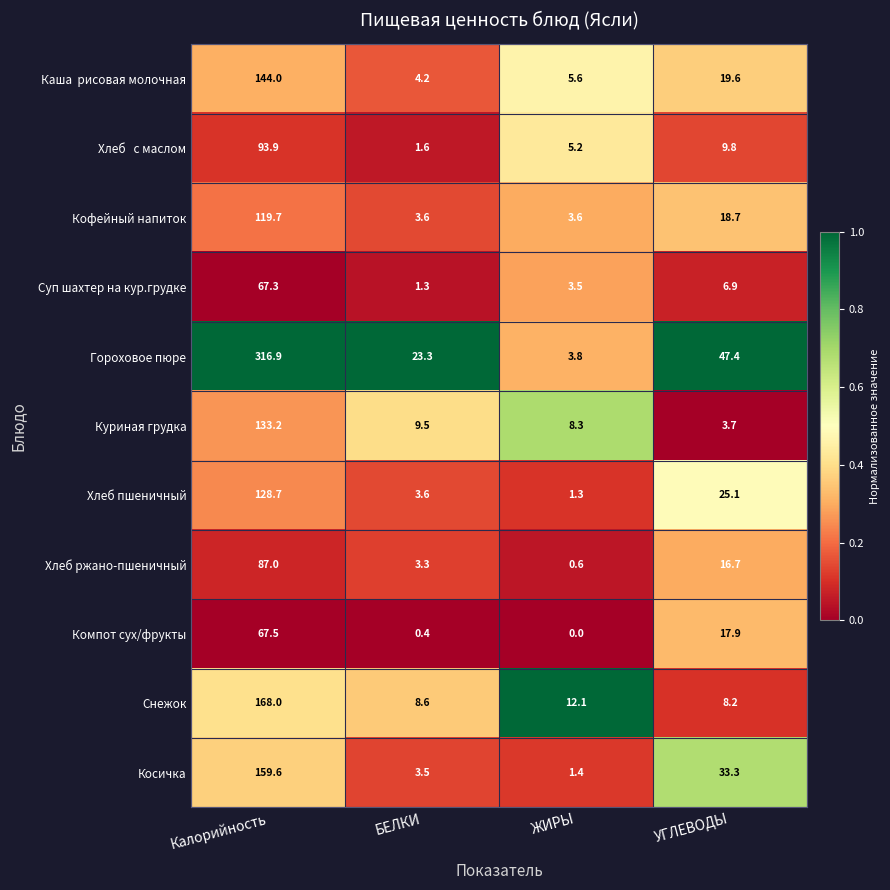

What is the sum of the Куриная грудка values at Калорийность and БЕЛКИ?

142.7